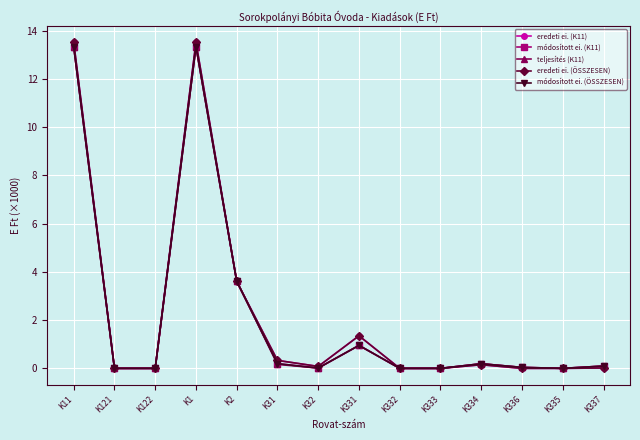

What is the label of the 6th point from the left?

K31